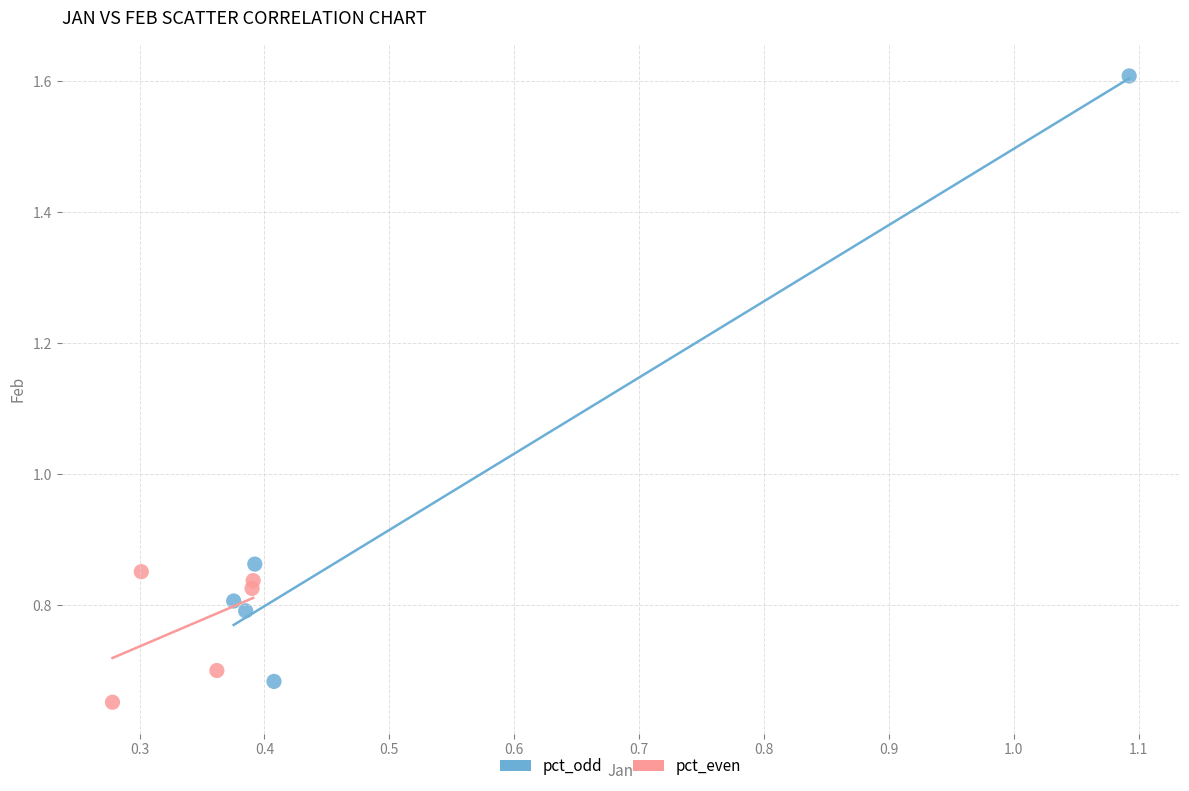

Which series reaches the maximum Y coordinate?

pct_odd